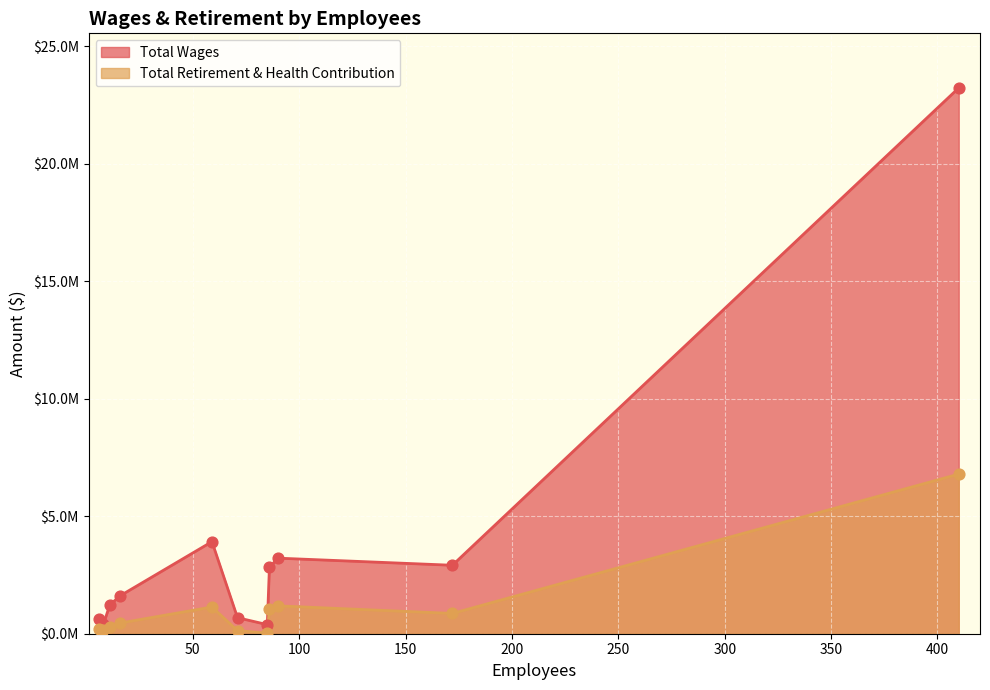

What is the total value across all series at 16?

2081001